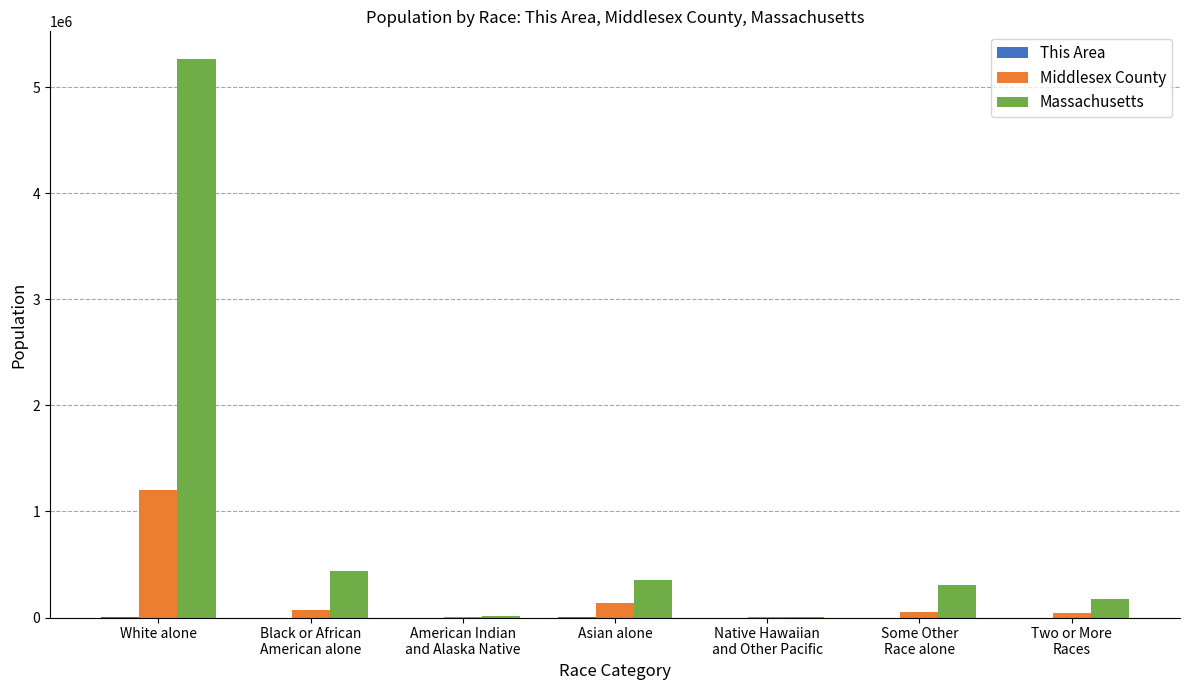

What is the spread (max minus min) of values at Native Hawaiian
and Other Pacific?

2222